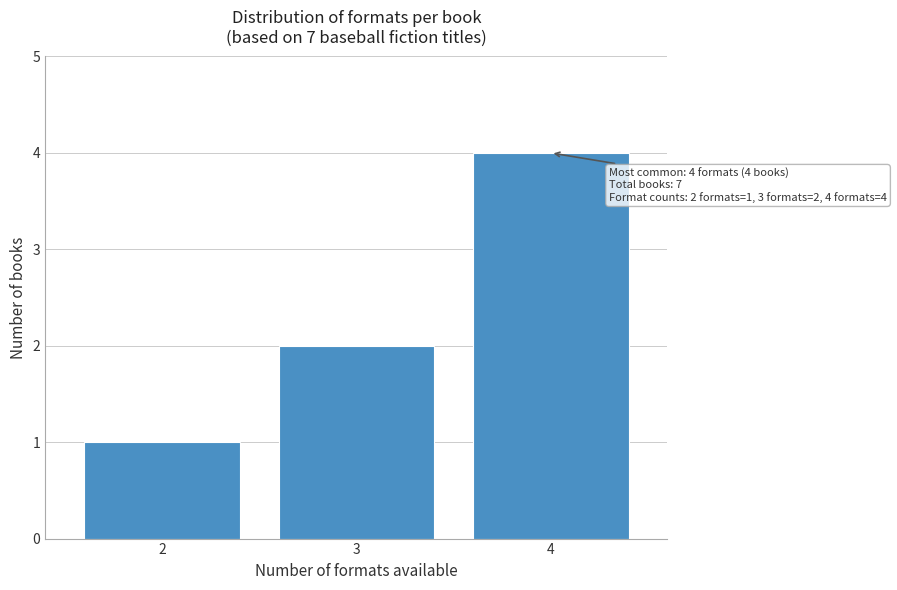

Reading left to right, list all the values displayed in this chart.

1	2	4